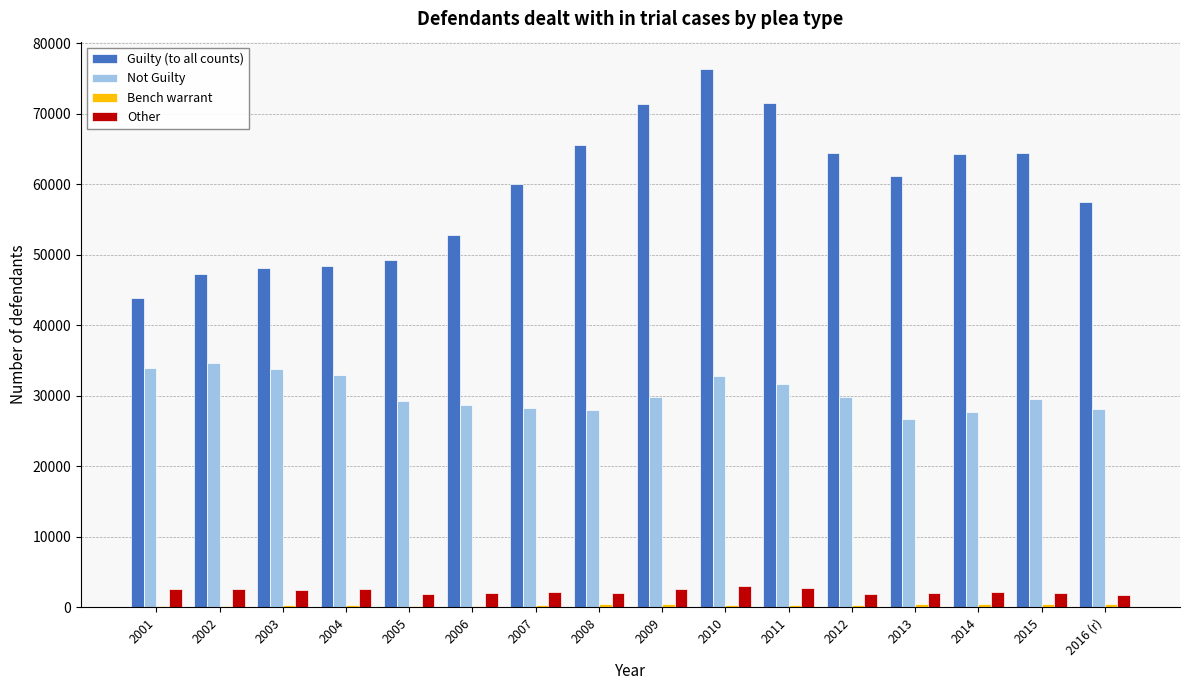

How many data points does each series have?

16